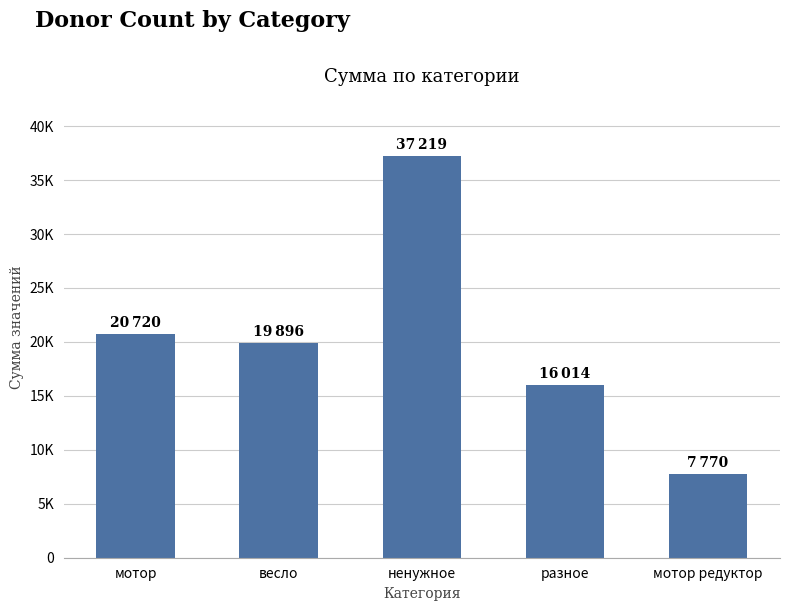

Which label corresponds to the smallest value in the chart?

мотор редуктор